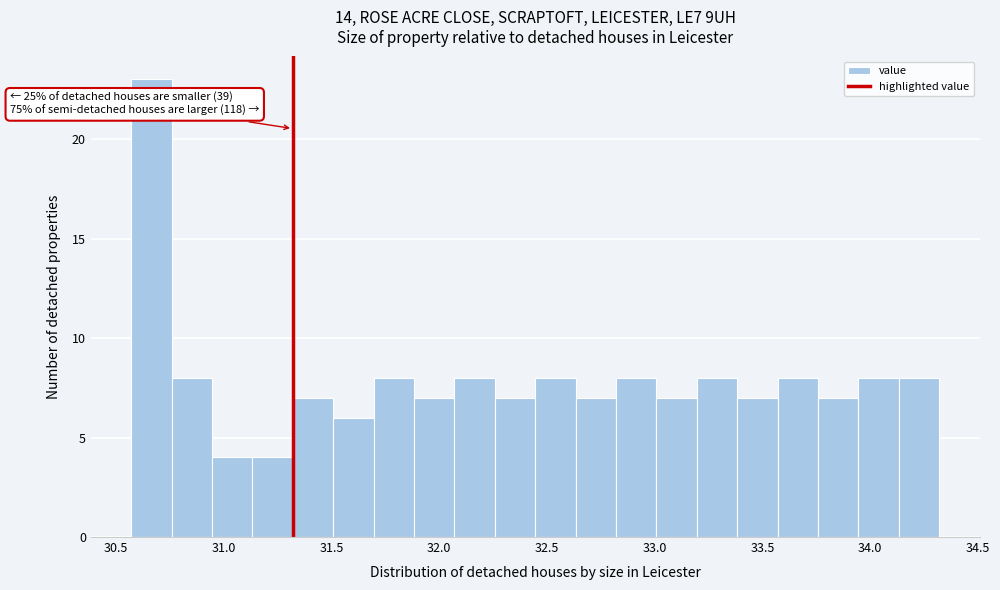

Read against the x-axis, roughly where is the centre of the tallest bar?

30.65